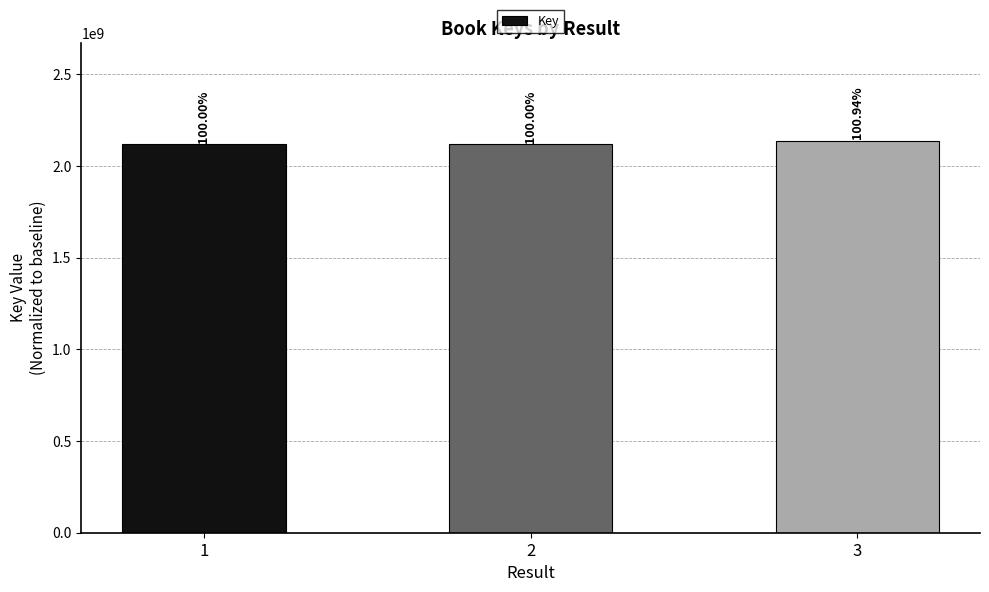

What is the ratio of the value at 3 to the value at 2?

1.0